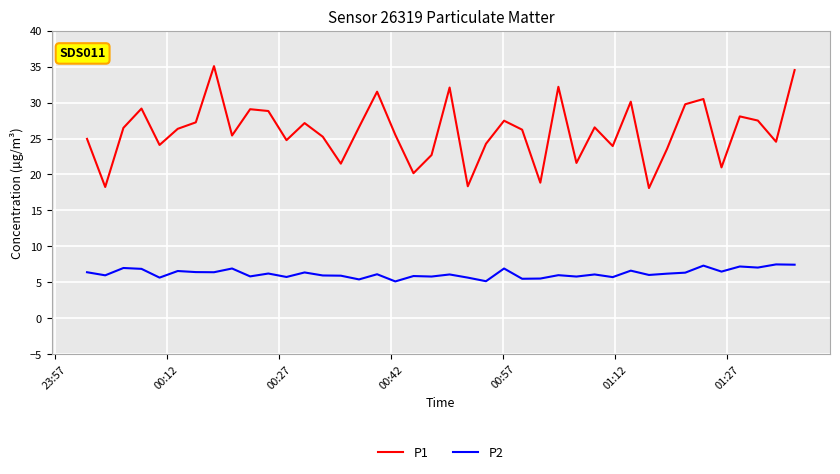

How many distinct data groups are displayed?

2